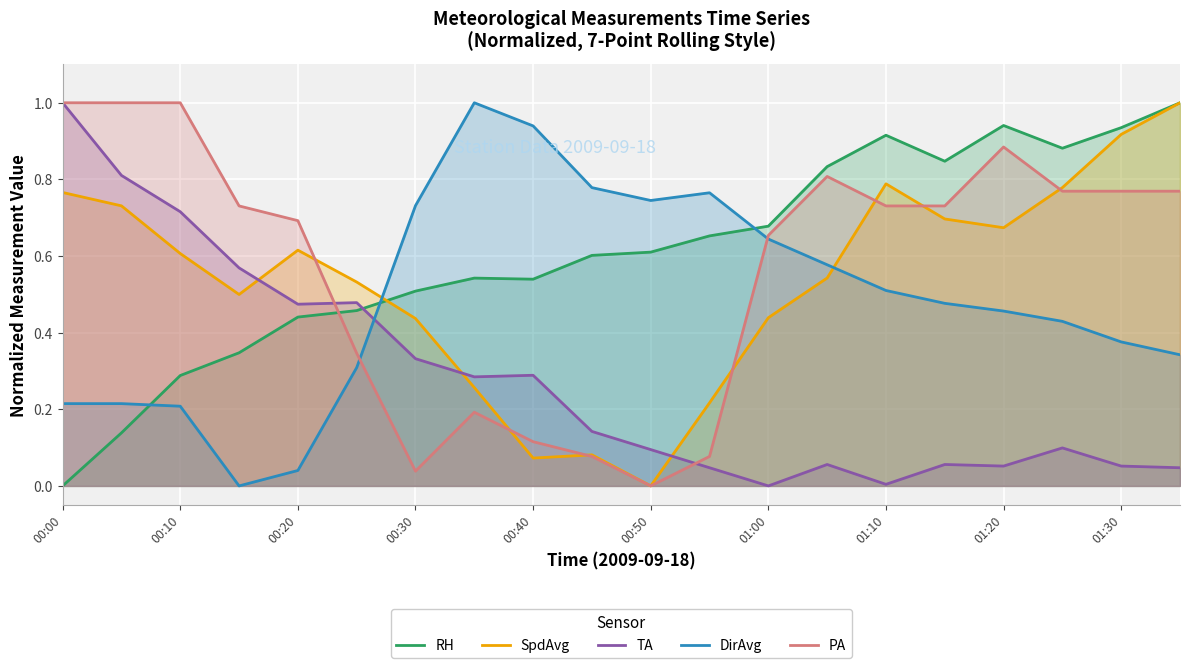

Which series has the widest spread of values?

RH